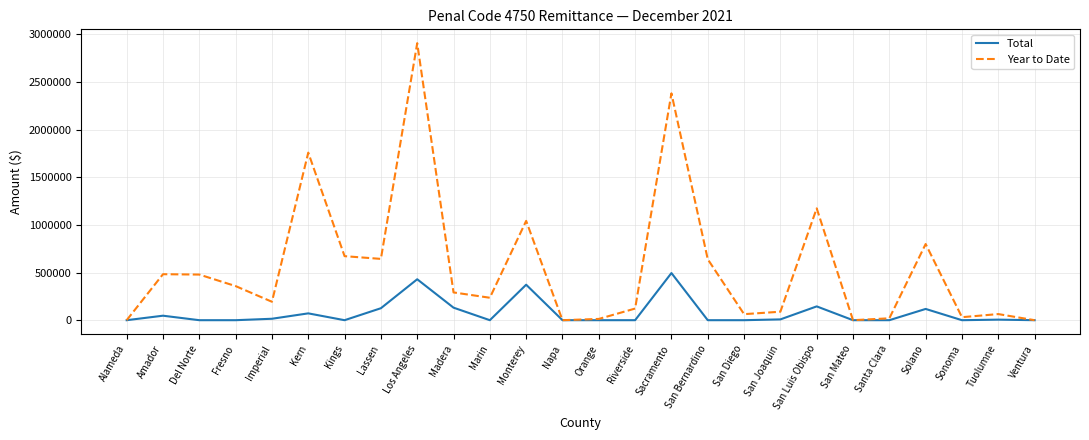

The Year to Date series shows 264636 at Del Norte. True or false?

False